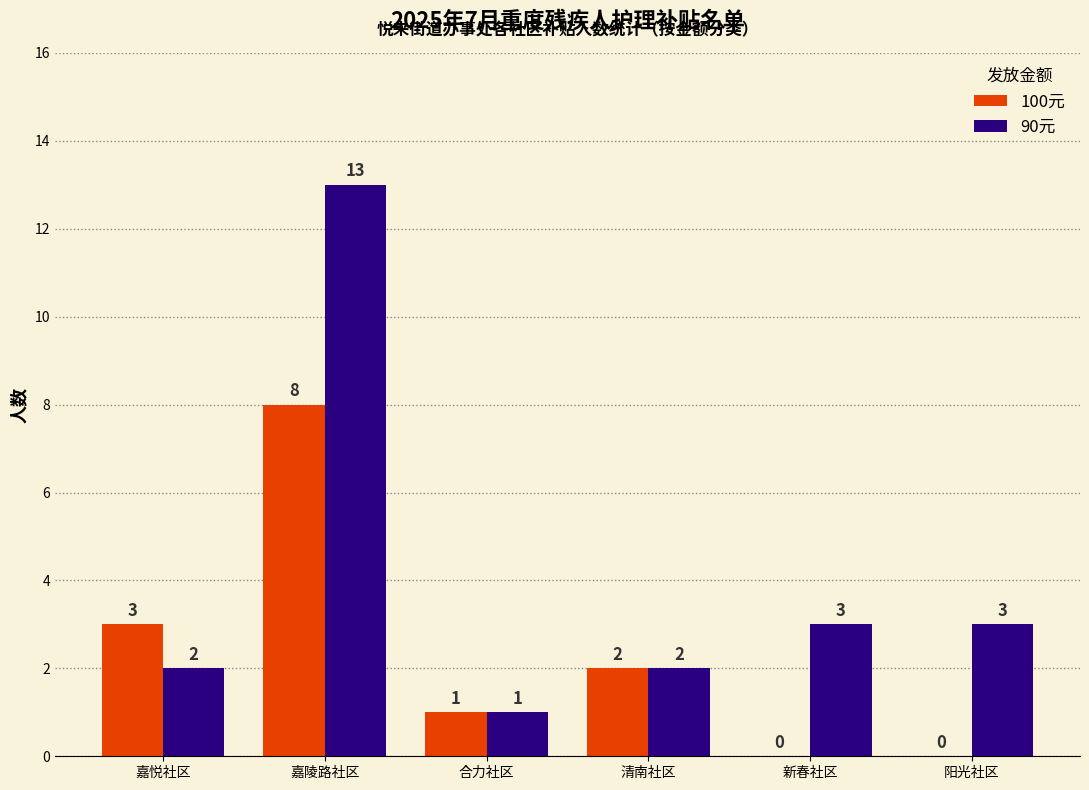

Read the 90元 value at 嘉悦社区.

2